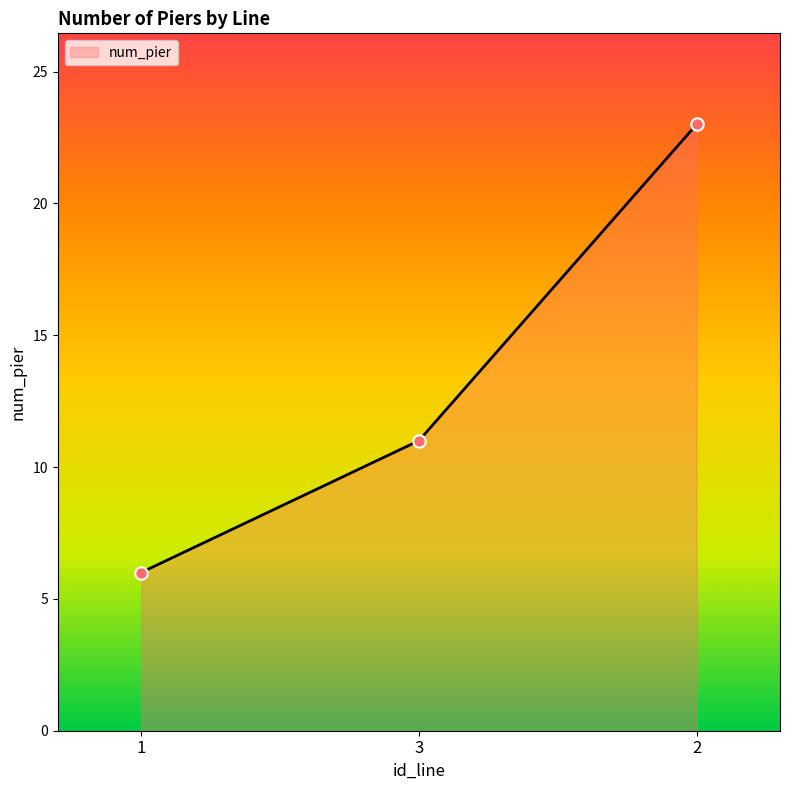

What is the ratio of the value at 1 to the value at 3?

0.5